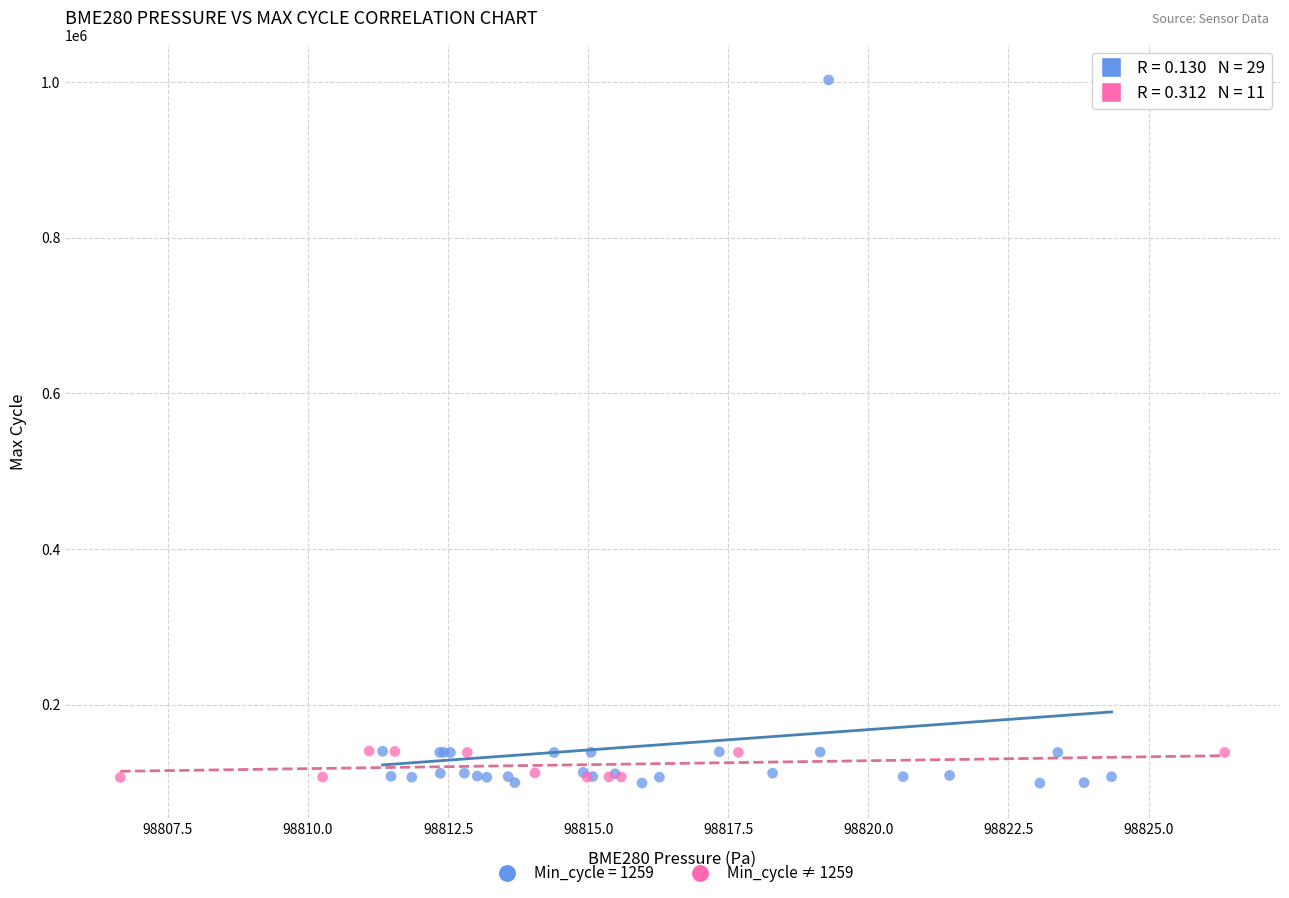

Which series reaches the maximum Y coordinate?

Min_cycle = 1259